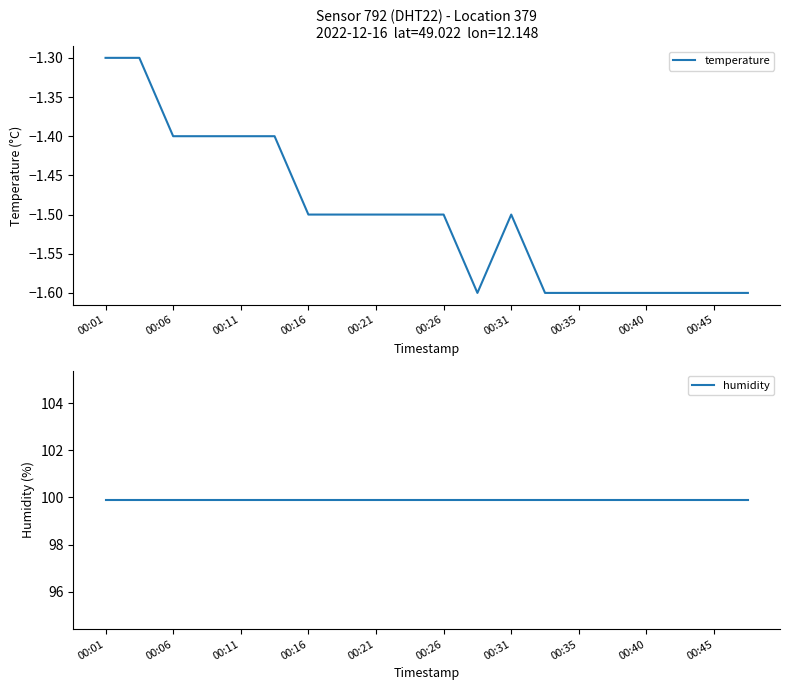

True or false: temperature has a value of -0.7 at 00:16.

False